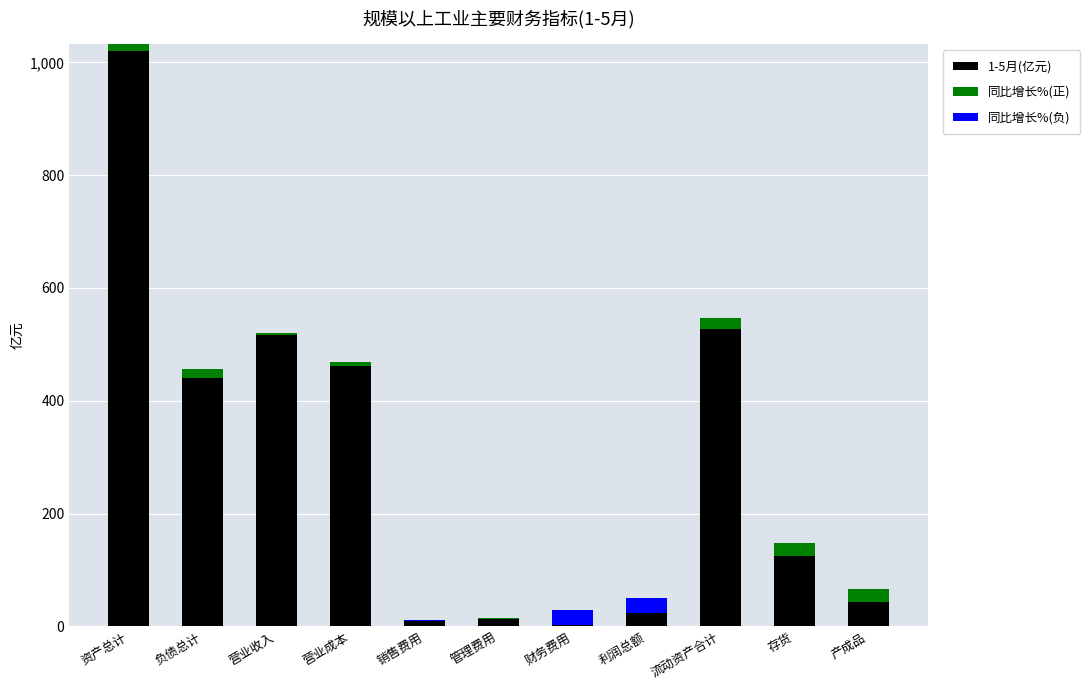

What is the highest value of the 1-5月(亿元) series?

1020.0